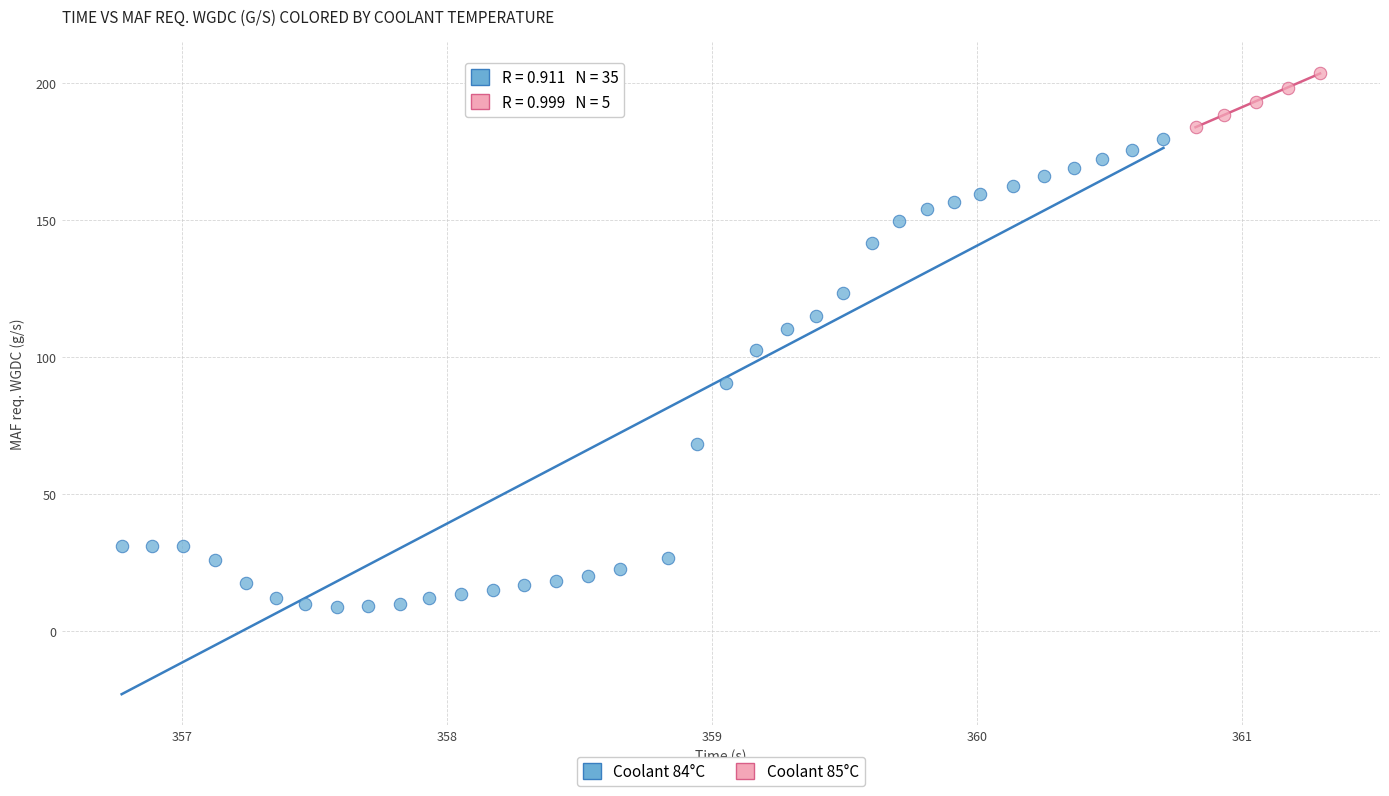

Which series reaches the minimum Y coordinate?

Coolant 84°C